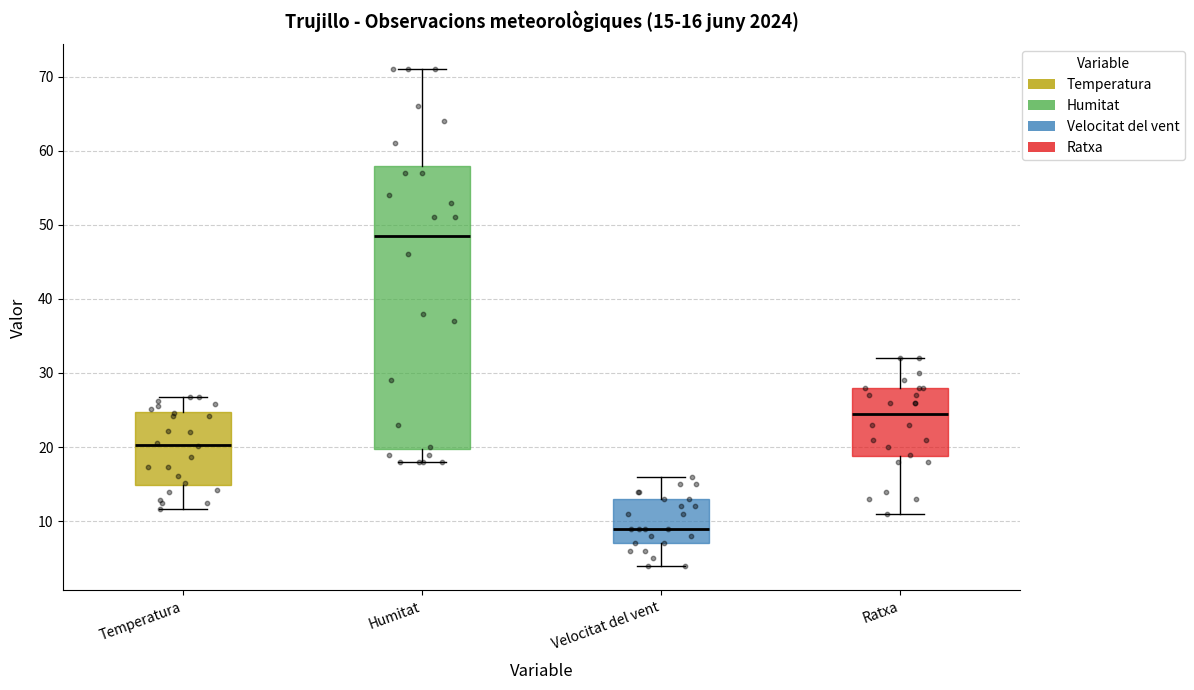

Which box is the tallest, from its lower edge to its upper edge?

Humitat